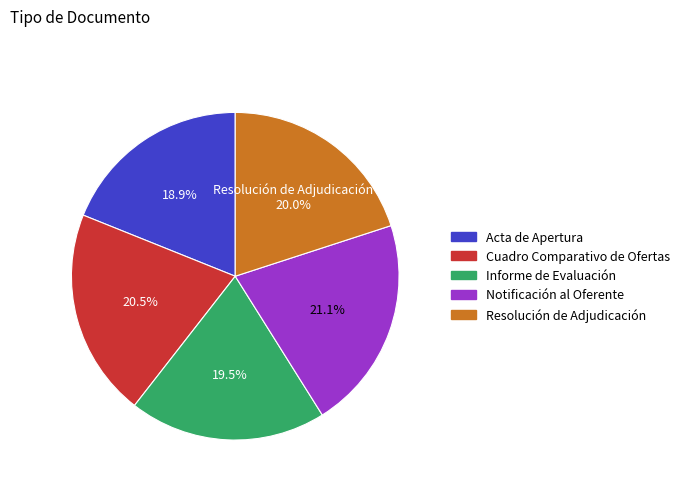

Does Cuadro Comparativo de Ofertas represent more than half of the total?

No